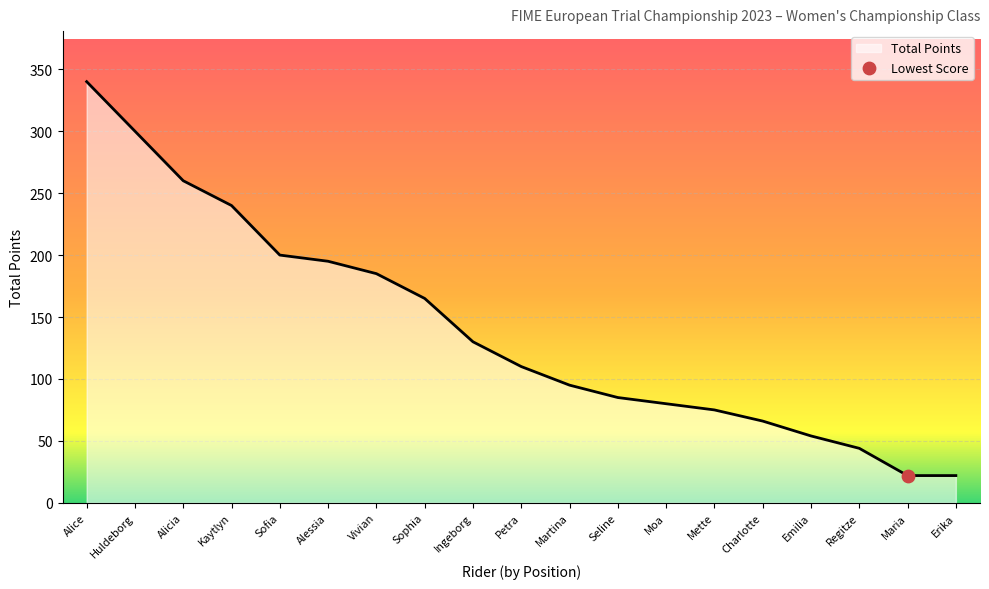

Which has a higher value, Charlotte or Huldeborg?

Huldeborg